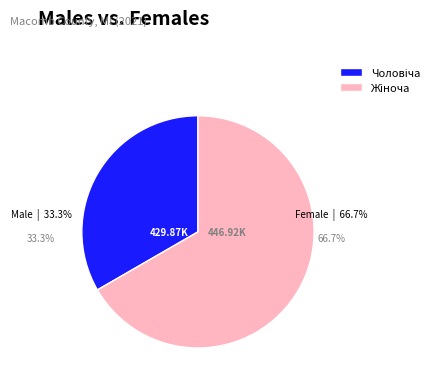

Is there any slice that represents more than half of the pie?

Yes